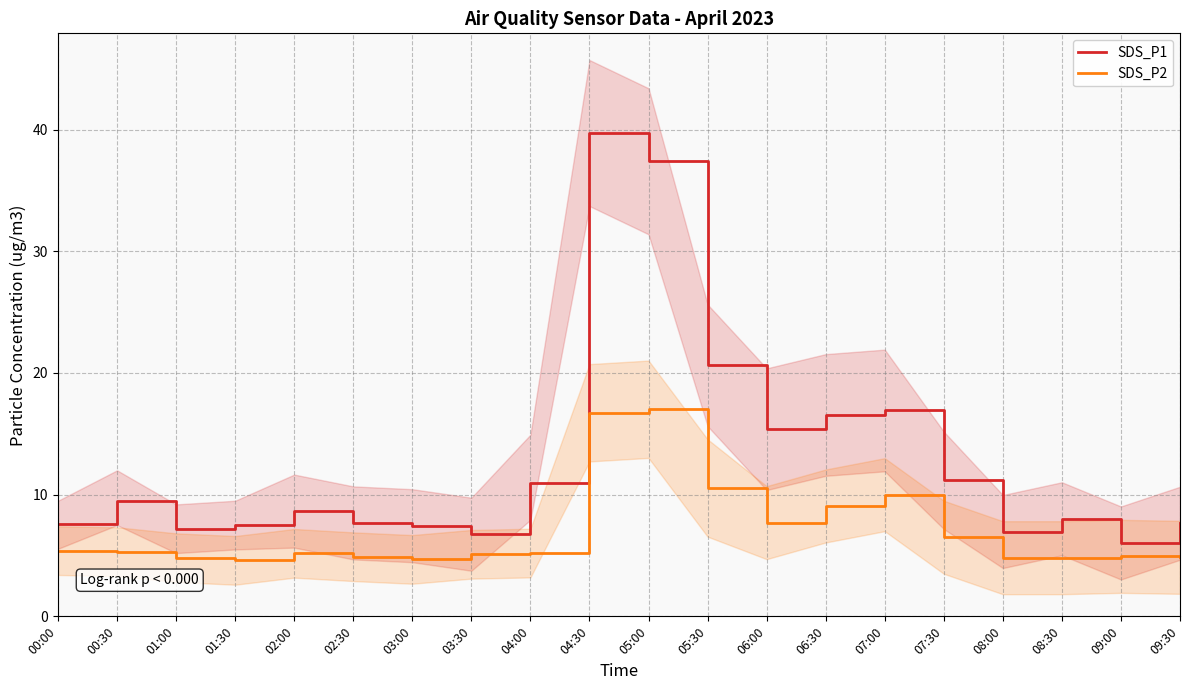

What is the difference between the highest and lowest values at 06:30?

7.5